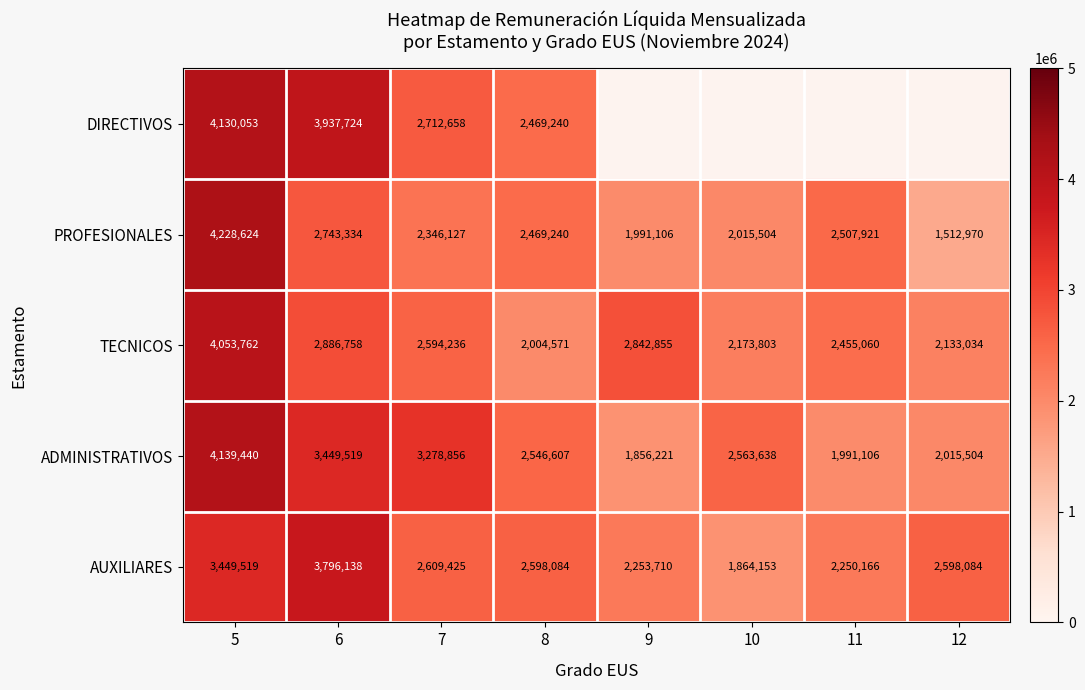

What is the difference between the highest and lowest values at 5?

779105